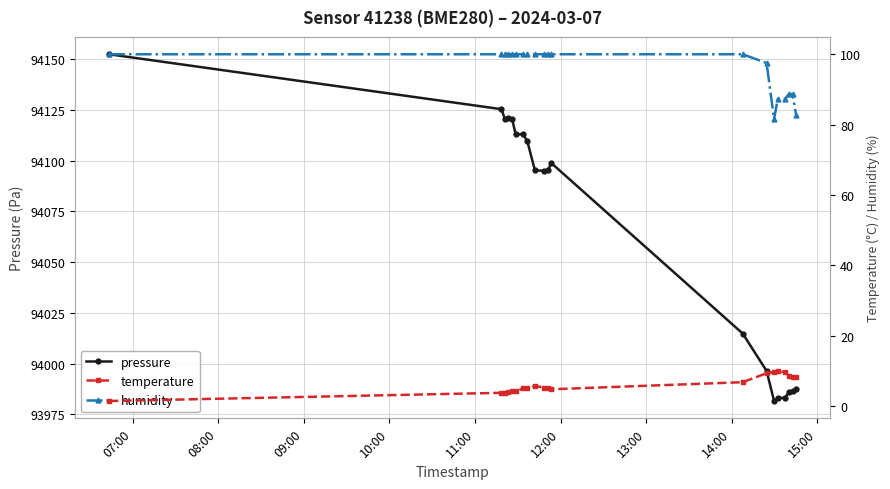

True or false: pressure has more than 0 points higher than both neighbors.

True